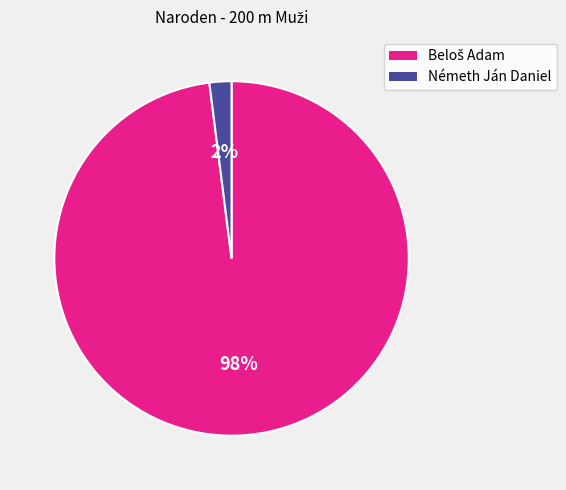

True or false: Németh Ján Daniel accounts for 2% of the total.

True